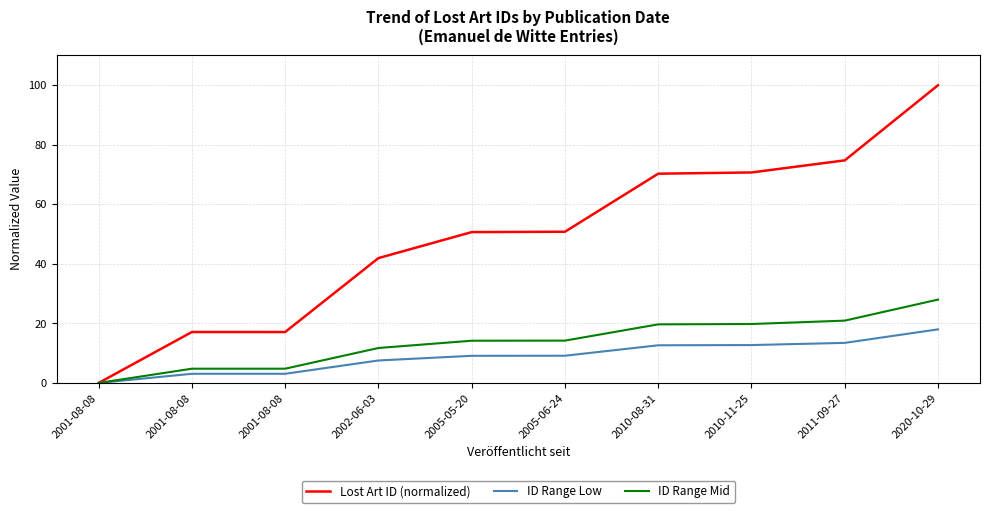

True or false: Lost Art ID (normalized) and ID Range Mid intersect in this chart.

False